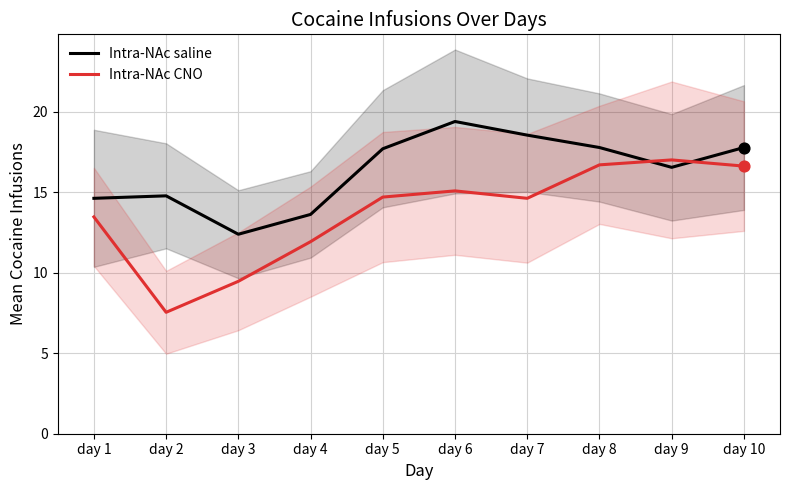

Is the value of Intra-NAc saline at day 4 greater than the value of Intra-NAc CNO at day 6?

No